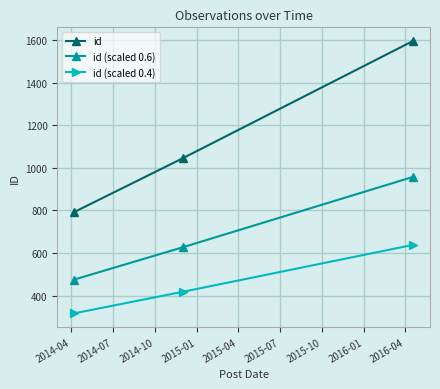

What is the sum of all id (scaled 0.6) values?

2059.8